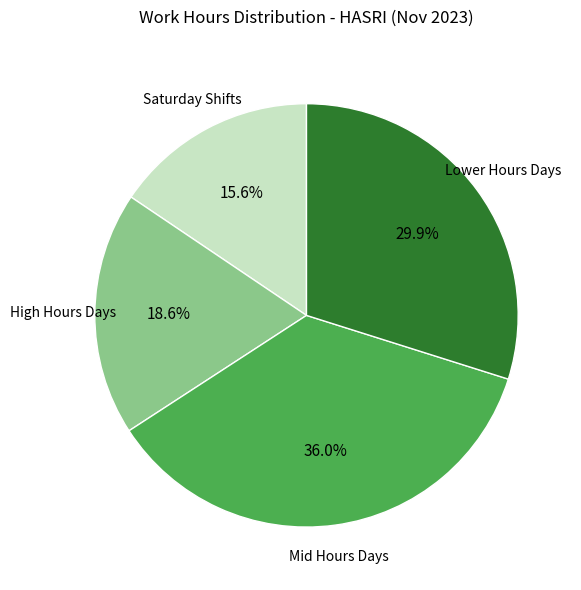

Is there a majority slice in this chart?

No